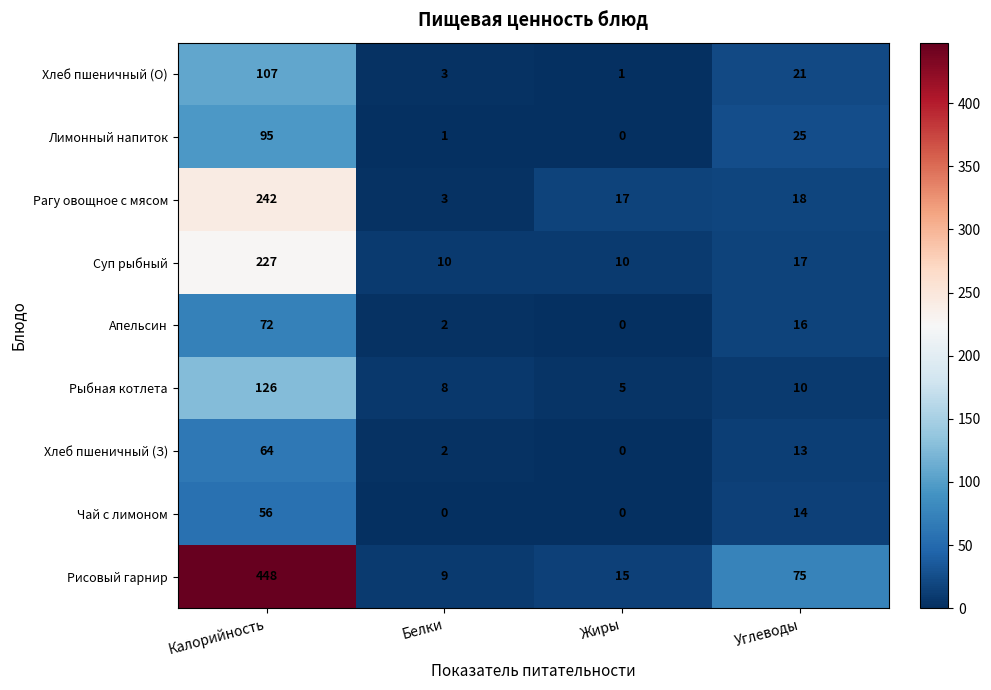

Between Калорийность and Углеводы, which series saw the biggest shift?

Рисовый гарнир